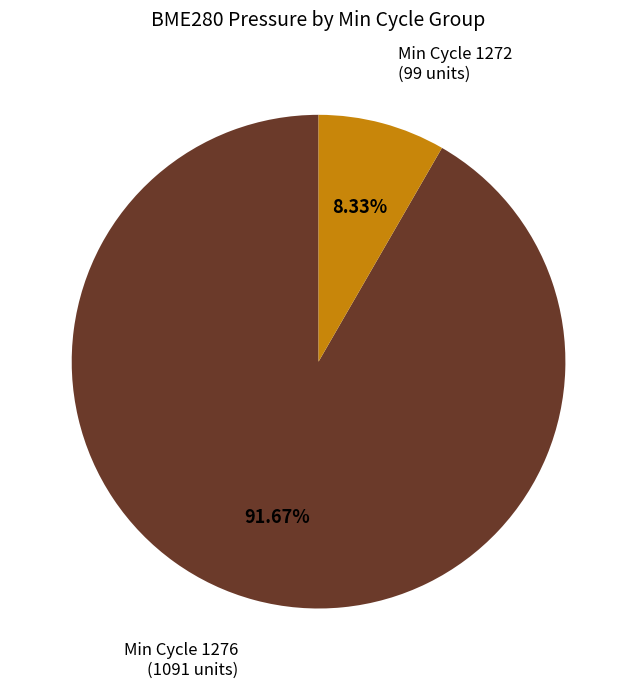

Combined, do Min Cycle 1272 and Min Cycle 1276 account for over 50%?

Yes